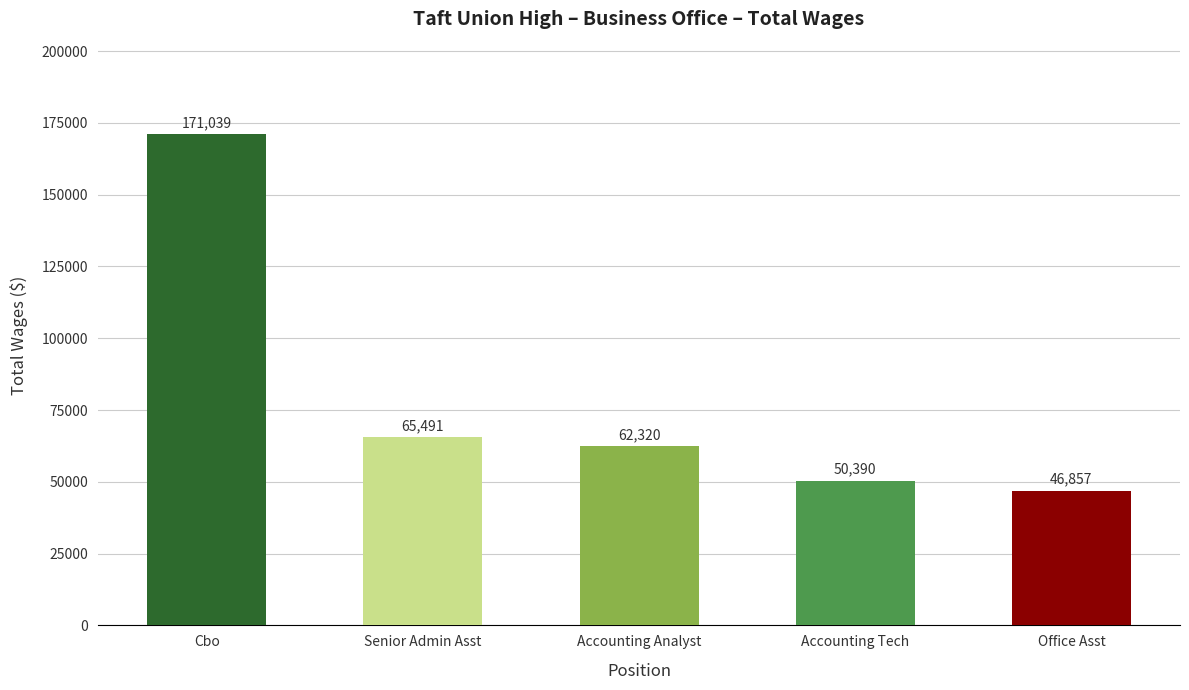

Where does the data first go above 62320?

Cbo